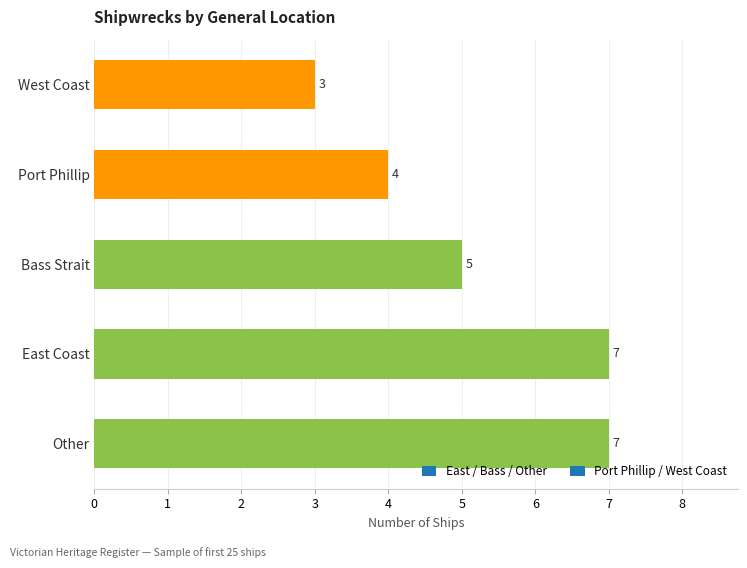

What is the change in value from East Coast to Bass Strait?

-2